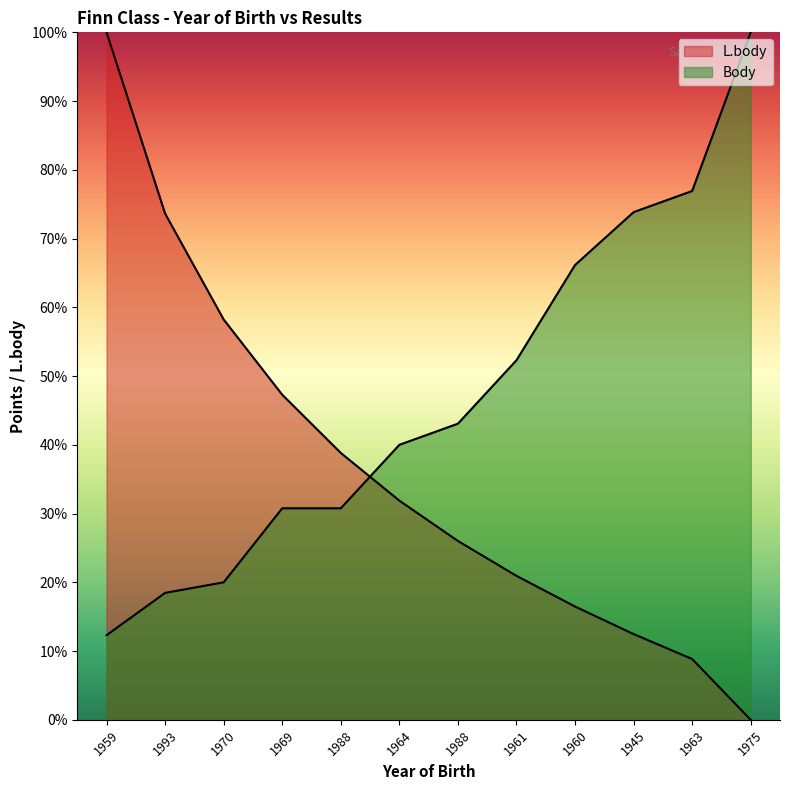

Reading right to left, list all the values displayed in this chart.

L.body: 1975=0.0	1963=8.8	1945=12.5	1960=16.5	1961=20.9	1988=26.0	1964=31.9	1988=38.8	1969=47.3	1970=58.2	1993=73.6	1959=100.0
Body: 1975=100.0	1963=76.9	1945=73.8	1960=66.2	1961=52.3	1988=43.1	1964=40.0	1988=30.8	1969=30.8	1970=20.0	1993=18.5	1959=12.3